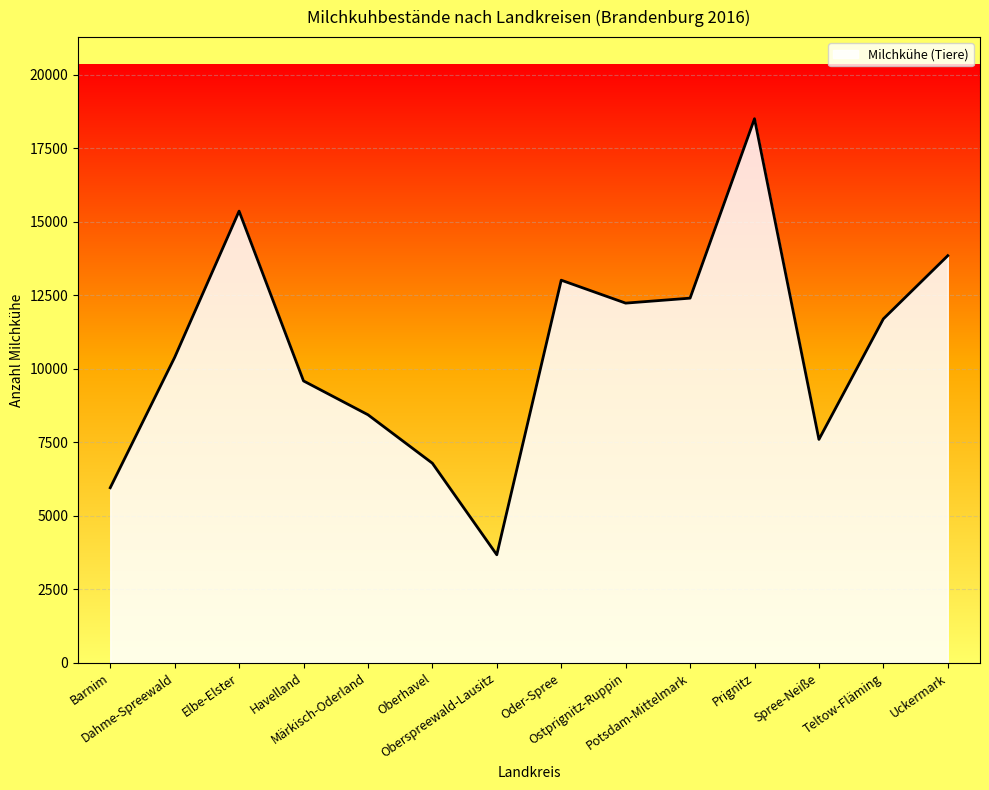

Reading left to right, extract all data points from this chart.

5951	10384	15356	9583	8433	6785	3672	13008	12228	12397	18498	7594	11692	13841